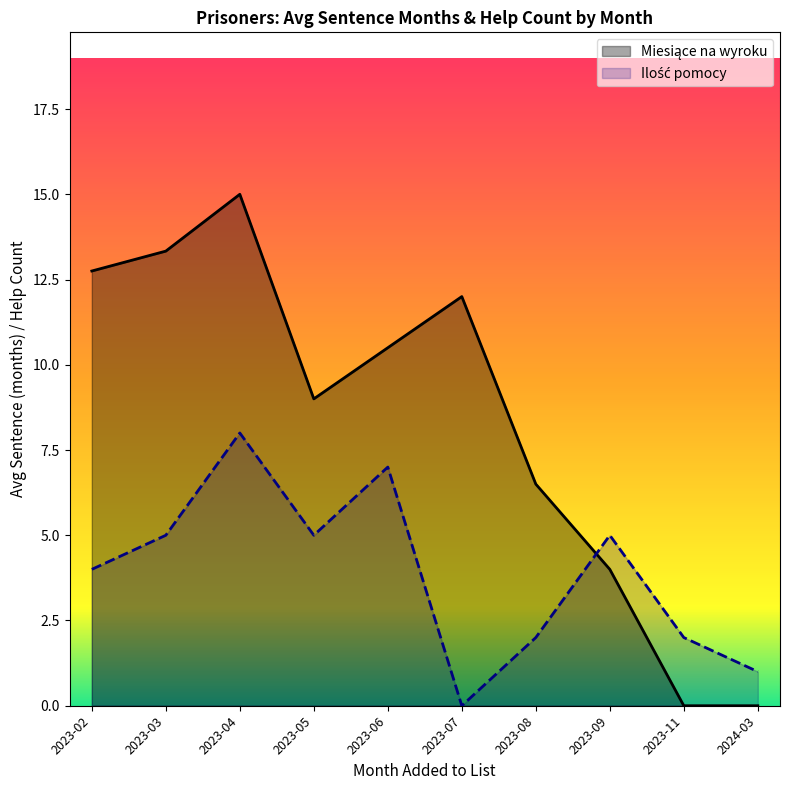

What is the spread (max minus min) of values at 2023-09?

1.0